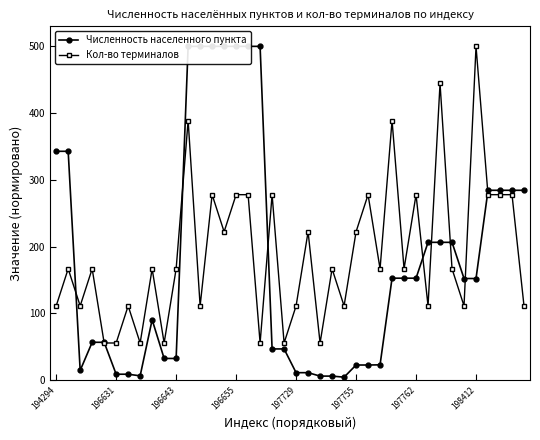

At which label does Кол-во терминалов reach its peak?

198412